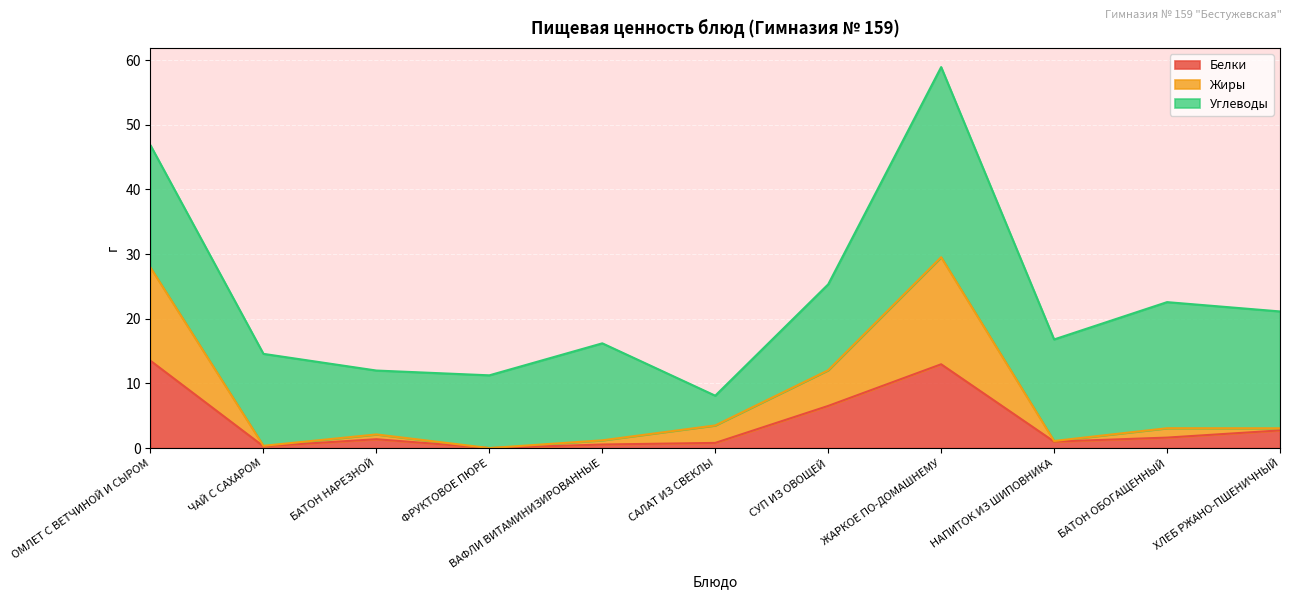

What is the label of the 7th point from the right?

ВАФЛИ ВИТАМИНИЗИРОВАННЫЕ